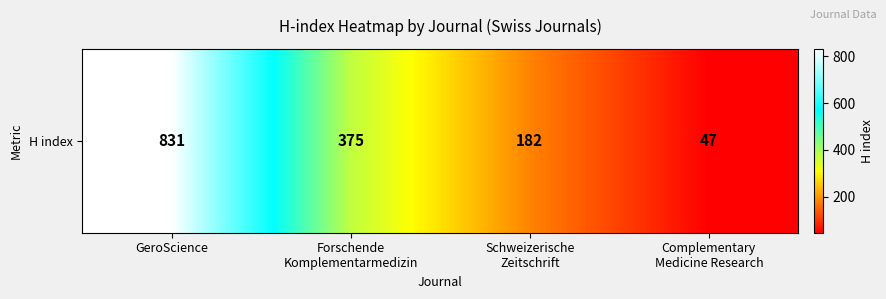

Rank the categories by value from lowest to highest.

Complementary
Medicine Research, Schweizerische
Zeitschrift, Forschende
Komplementarmedizin, GeroScience